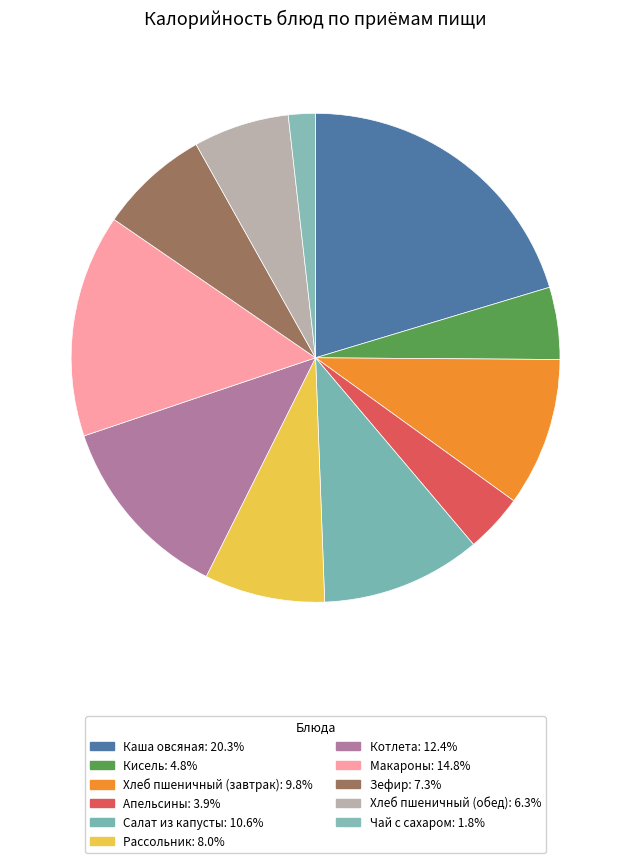

To the nearest percent, what is the average slice percentage?

9%